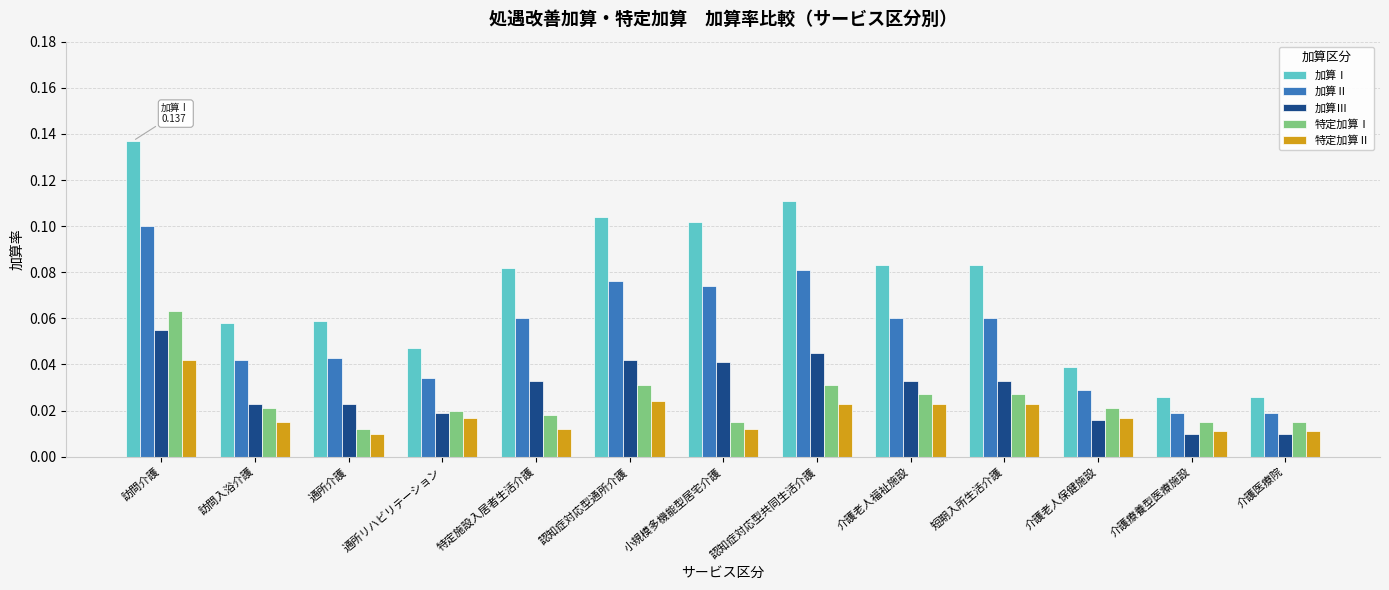

Which category has the highest value across all series?

訪問介護